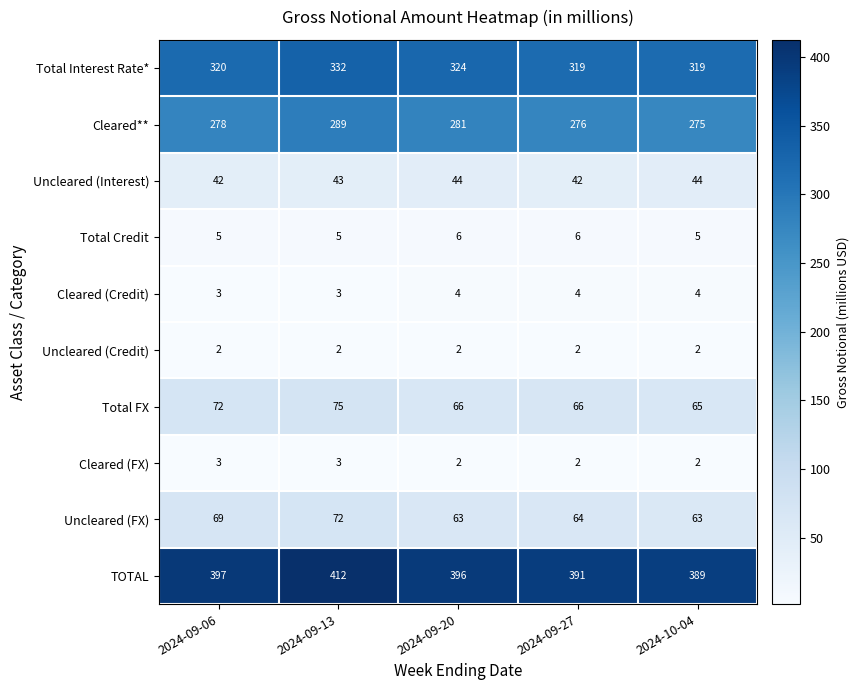

What is the spread (max minus min) of values at 2024-09-13?

410